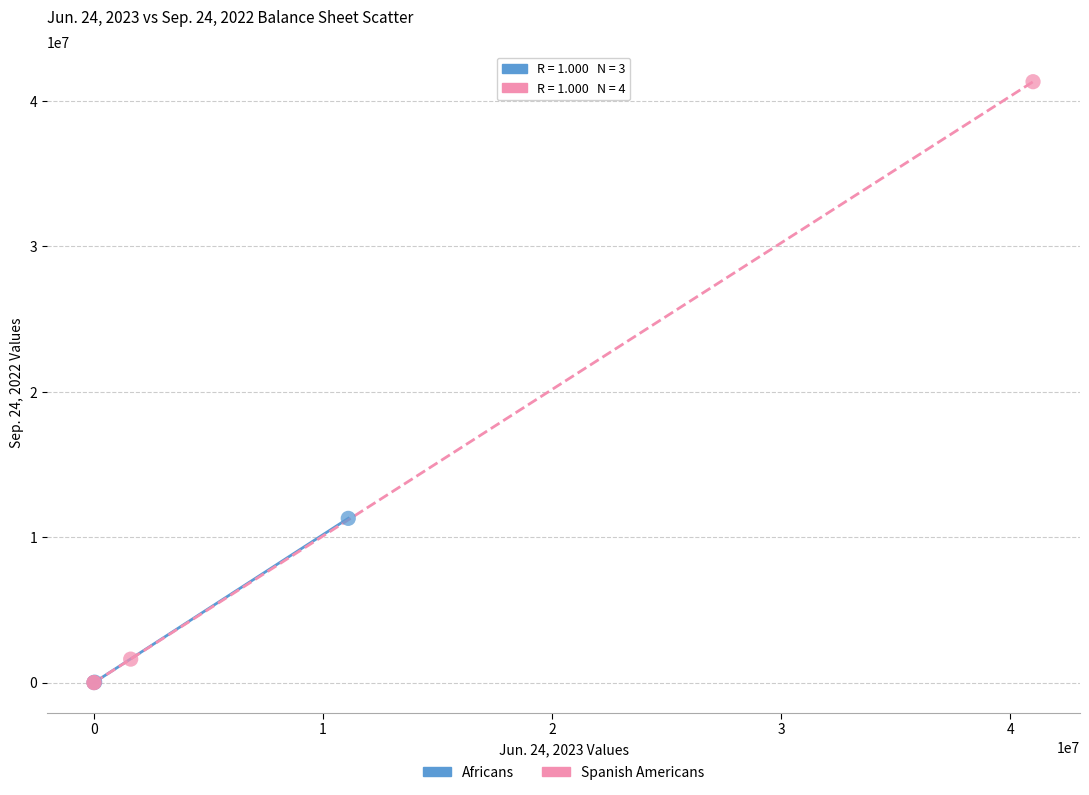

Which series contains the highest Y value?

Spanish Americans